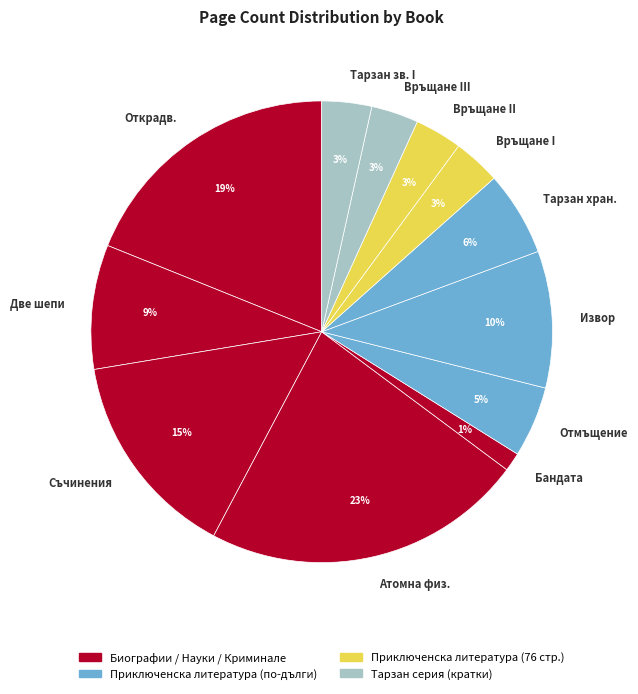

Do Връщане I and Връщане III together represent more than half of the pie?

No